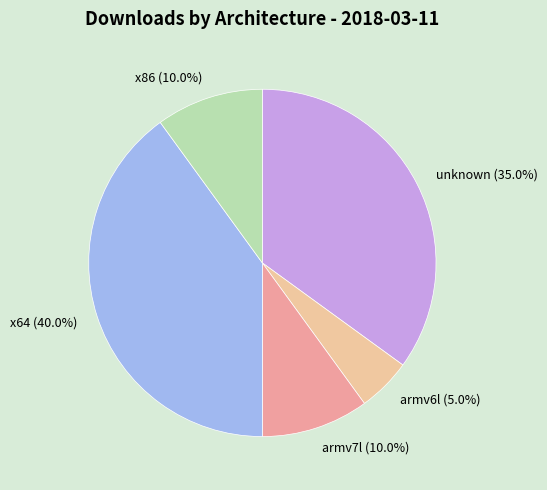

Is there any slice that represents more than half of the pie?

No